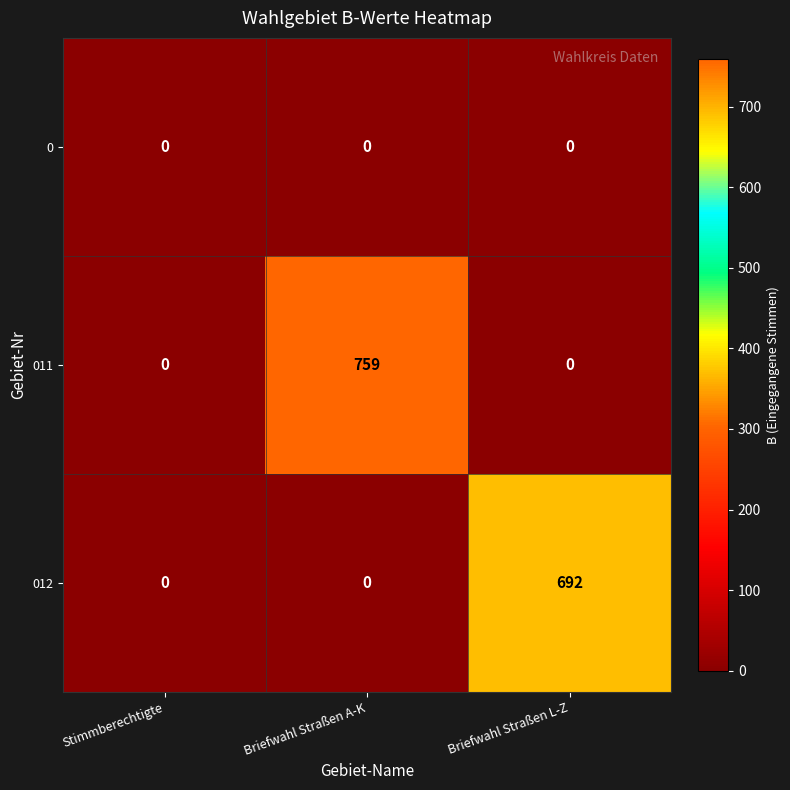

At which category is the sum across all series the highest?

Briefwahl Straßen A-K